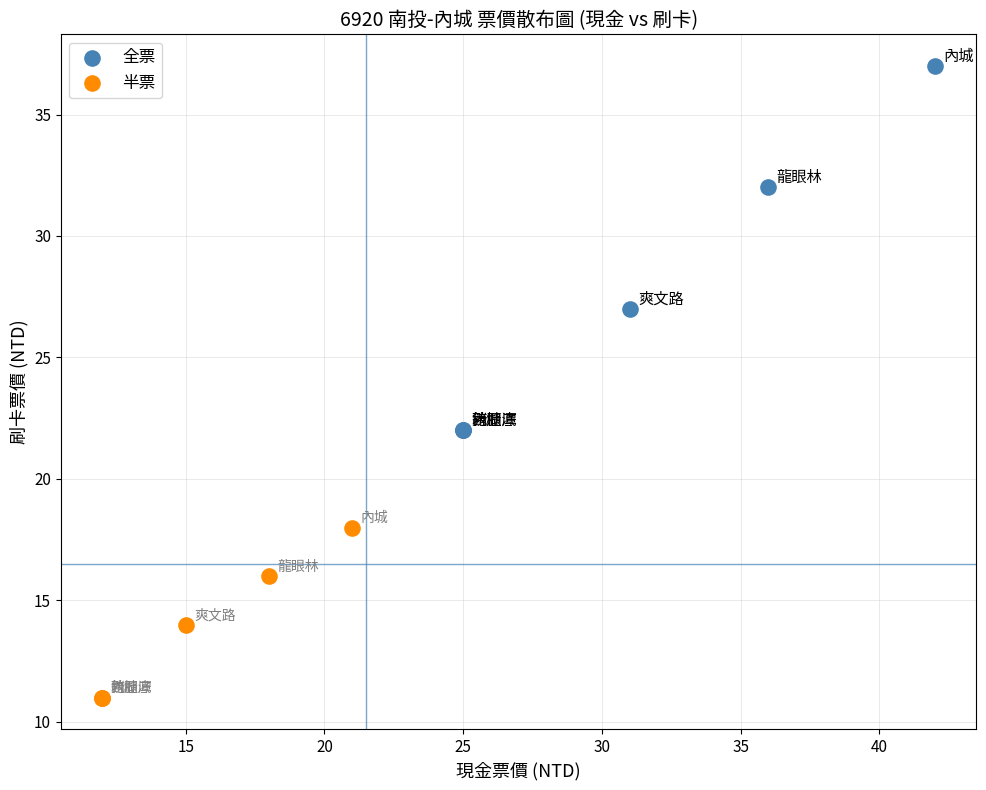

Which series has the widest spread of Y values?

全票